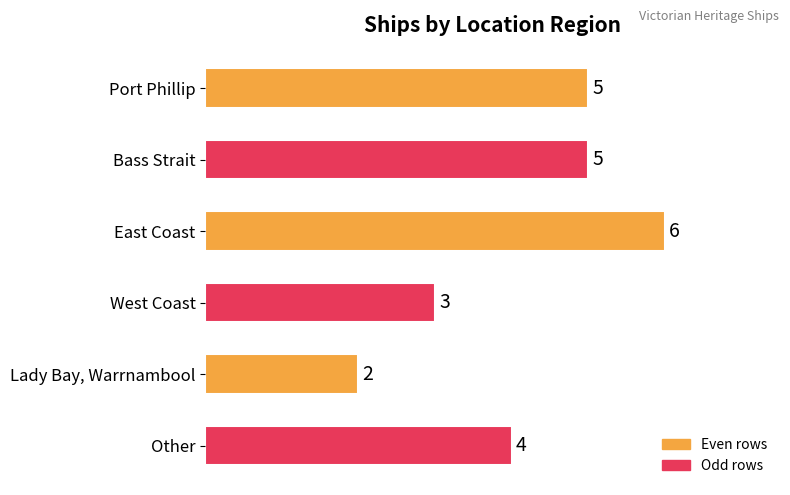

The value at Lady Bay, Warrnambool is 2. True or false?

True